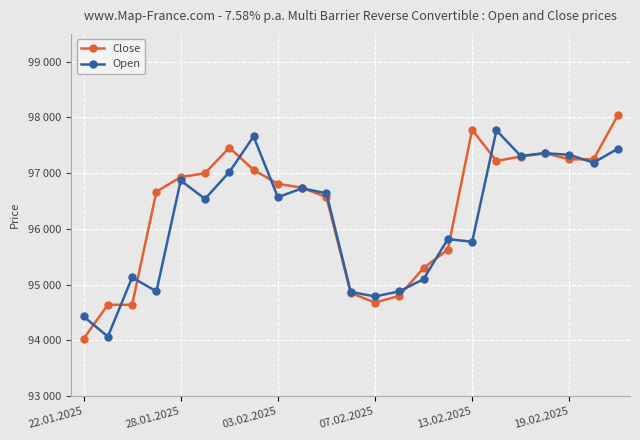

What are all the series names shown in the legend?

Close, Open